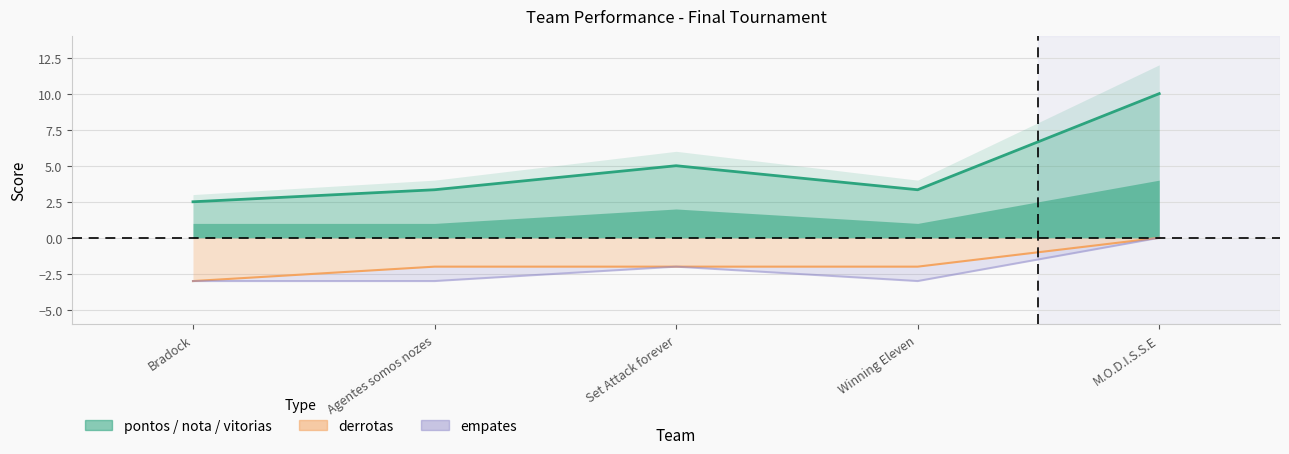

At which category does the chart reach its peak across all series?

M.O.D.I.S.S.E